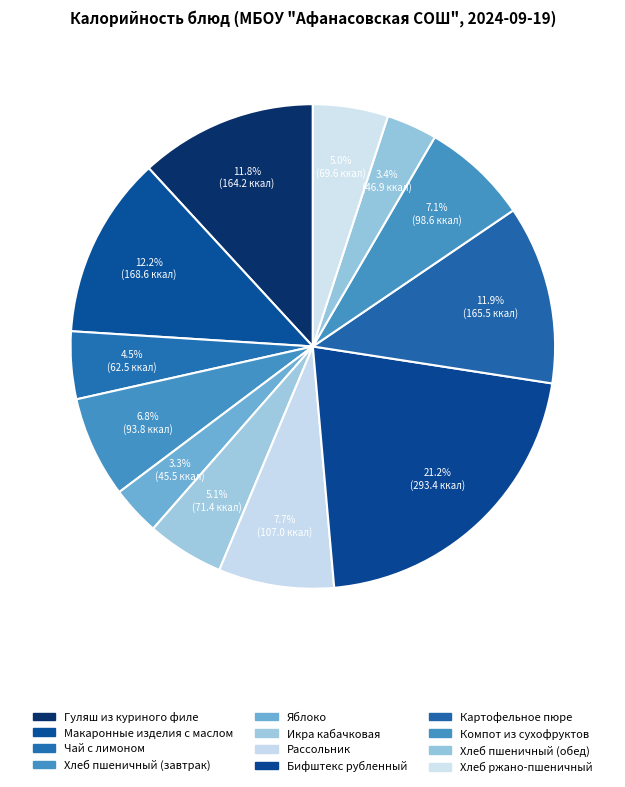

How many slices are in this pie chart?

12